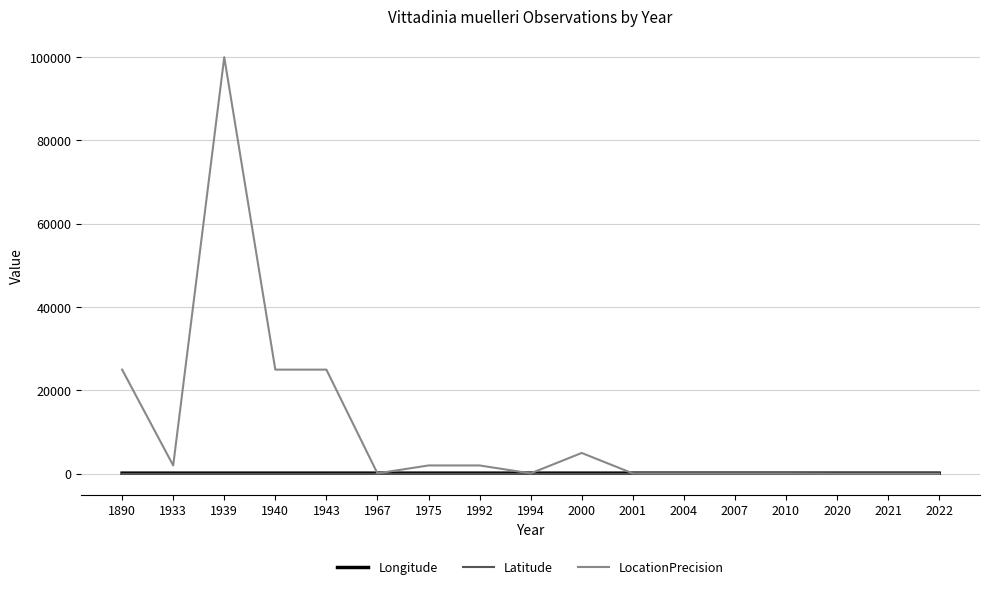

At how many categories does at least one series exceed 18010?

4